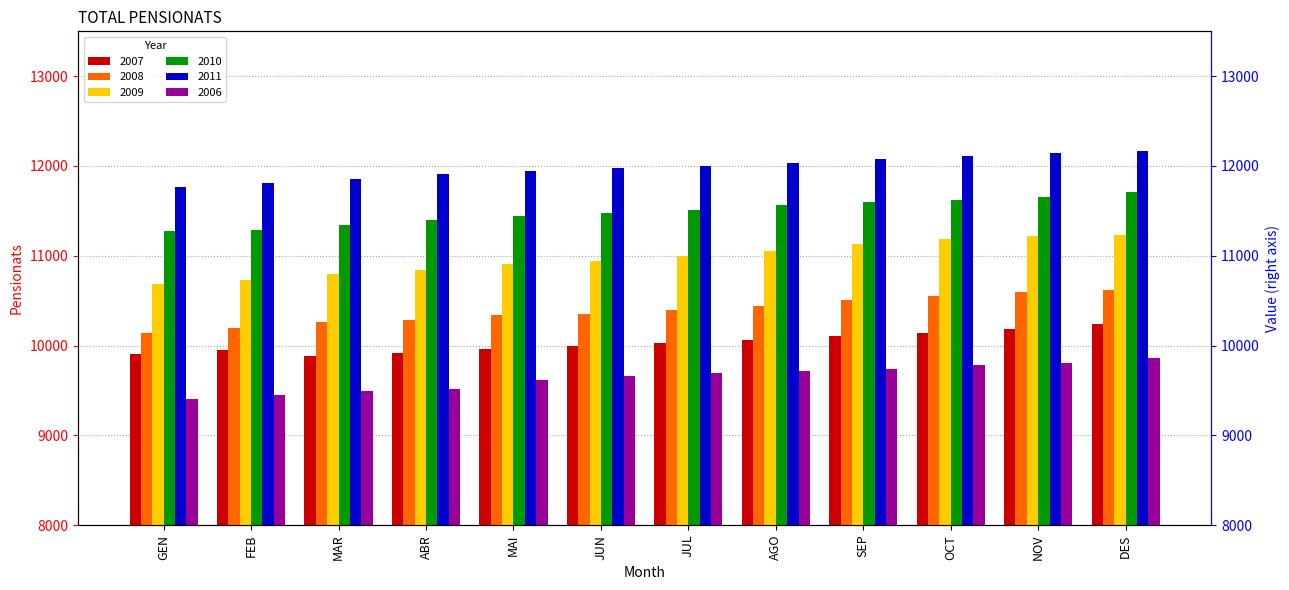

Rank the series at MAR from lowest to highest value.

2006, 2007, 2008, 2009, 2010, 2011